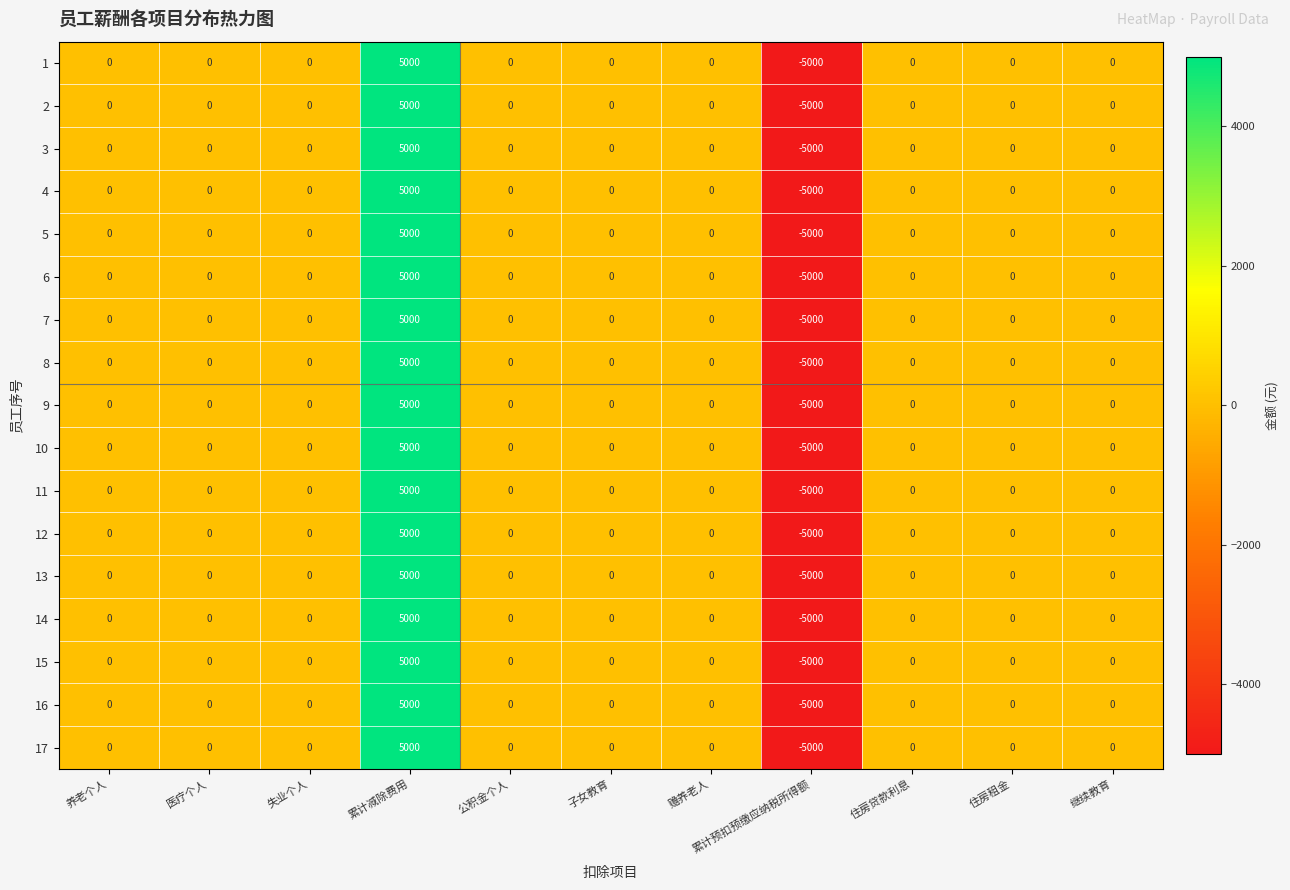

How many values in 2 are below zero?

1